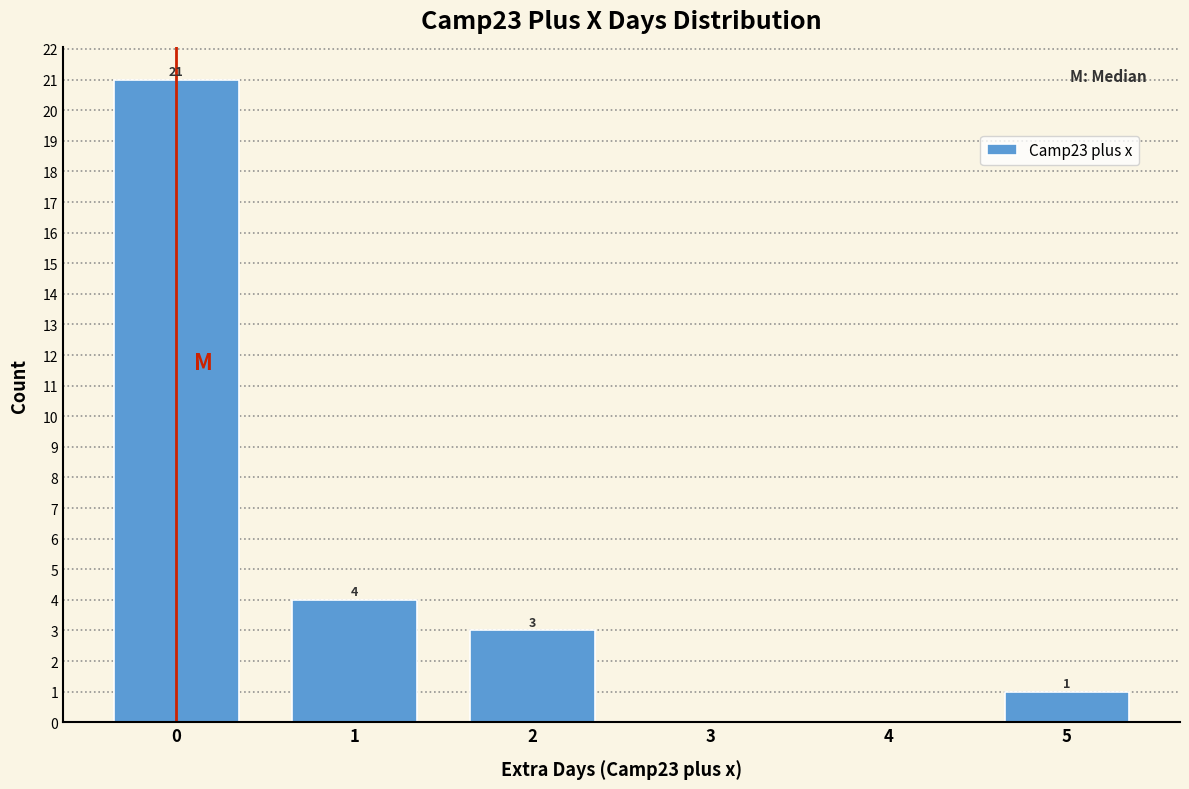

Which range on the x-axis has the tallest bar?

-0.5 to 0.5